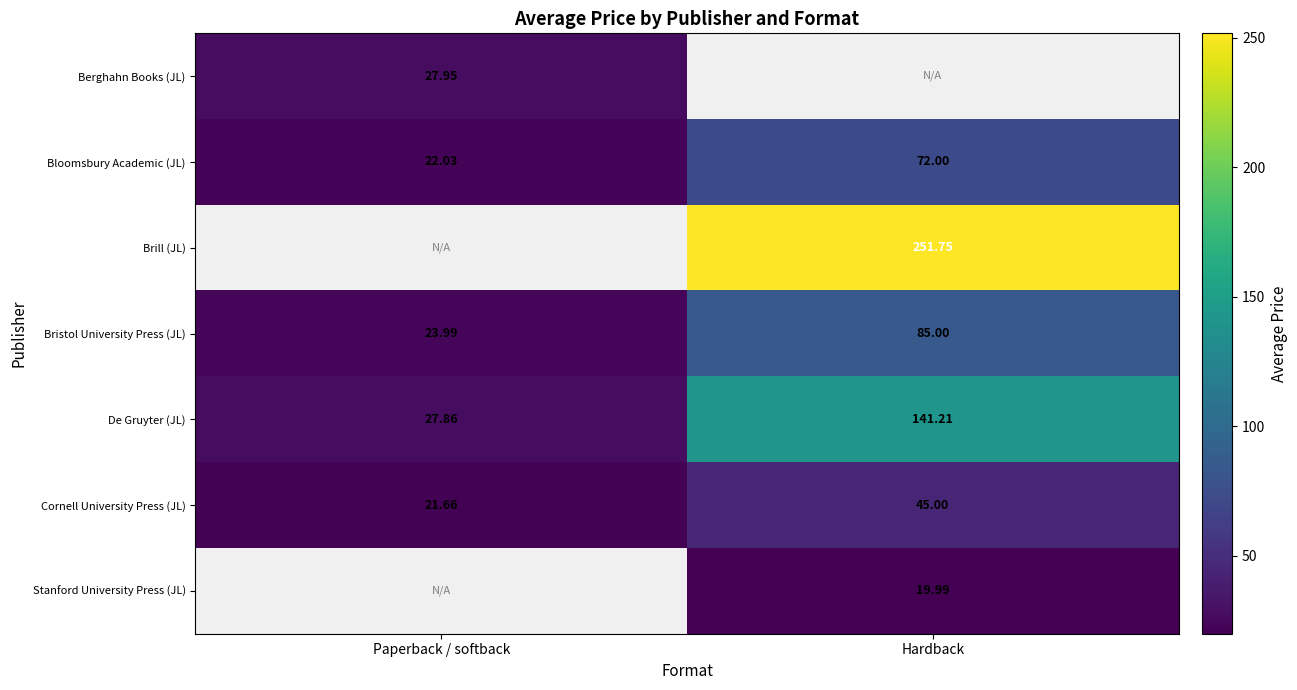

What is the difference between the maximum and minimum values in the Cornell University Press (JL) series?

23.3